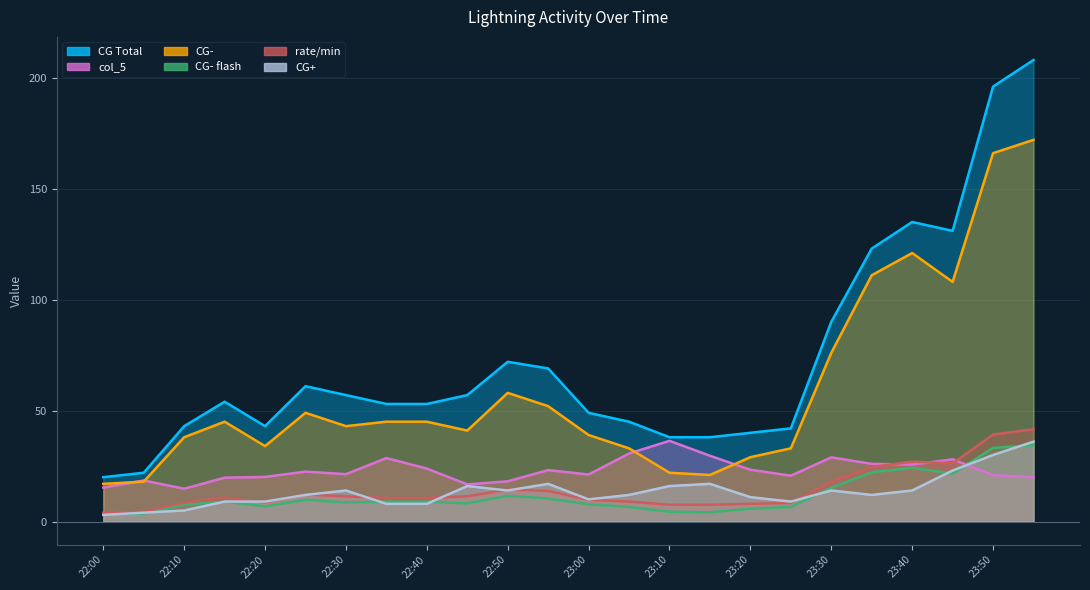

True or false: CG- and CG- flash intersect in this chart.

False